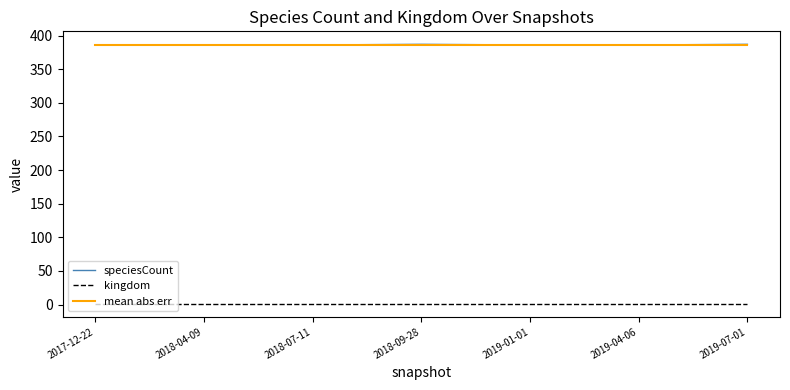

The mean abs err series shows 386.3 at 2019-01-01. True or false?

True